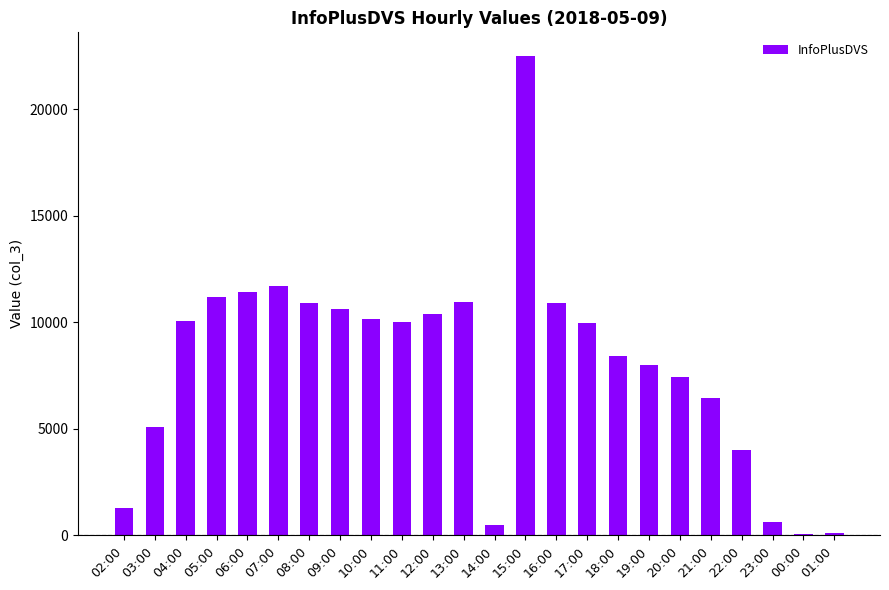

The chart shows a value of 10912 at 16:00. True or false?

True